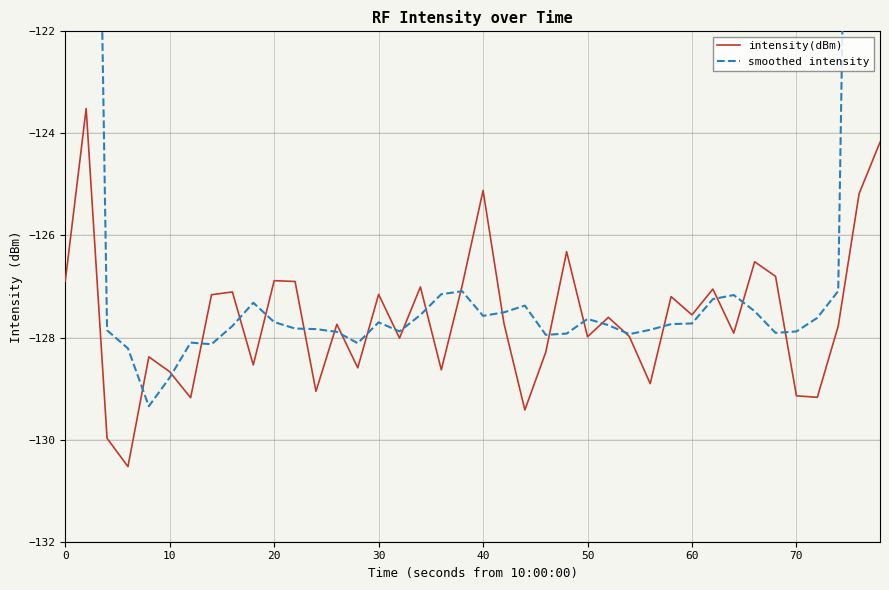

What is the difference between the maximum and minimum values in the intensity(dBm) series?

7.0